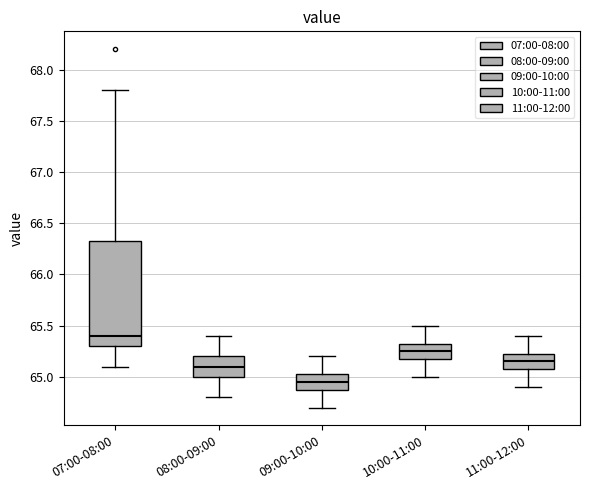

Which box is the tallest, from its lower edge to its upper edge?

07:00-08:00